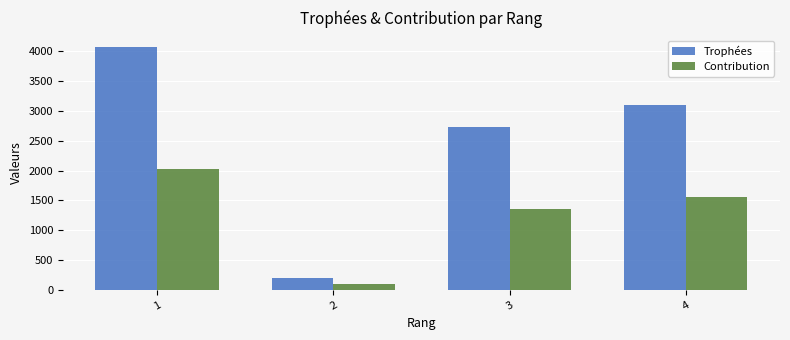

At 4, list the series in order from smallest to largest.

Contribution, Trophées